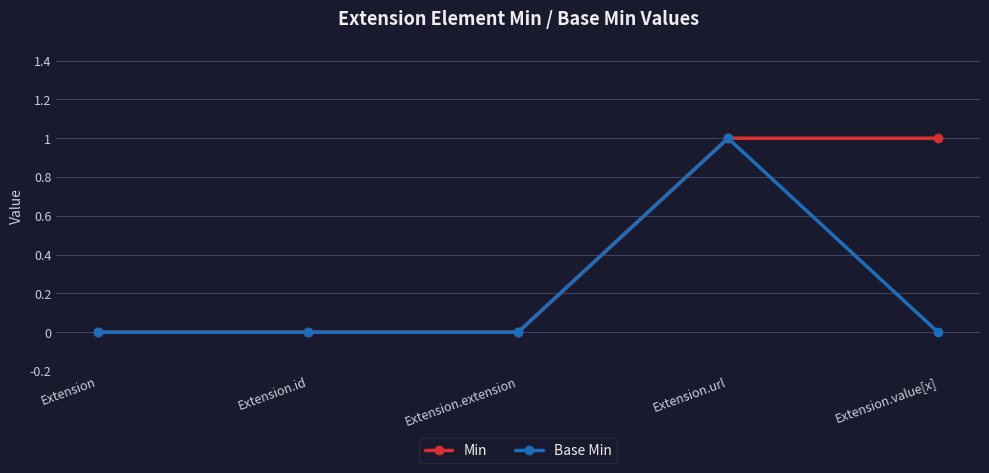

What is the maximum value shown in the chart?

1